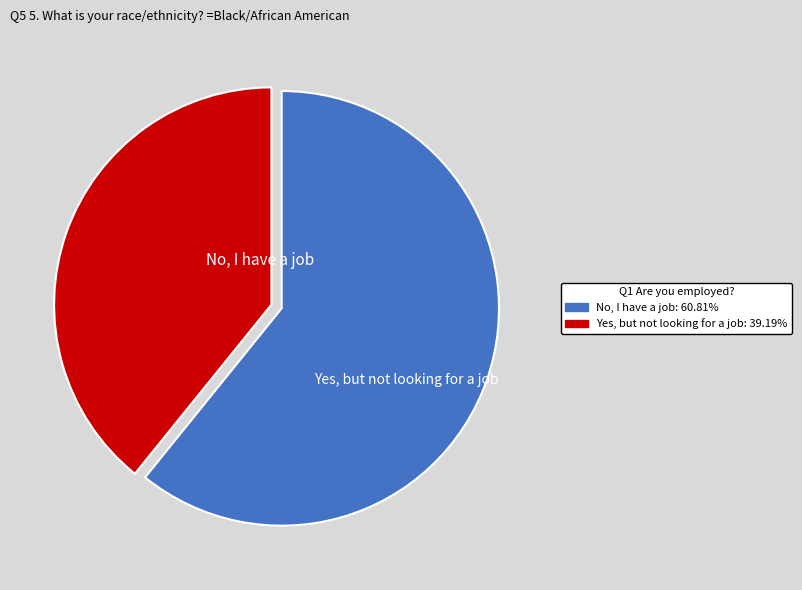

Is there any slice that represents more than half of the pie?

Yes